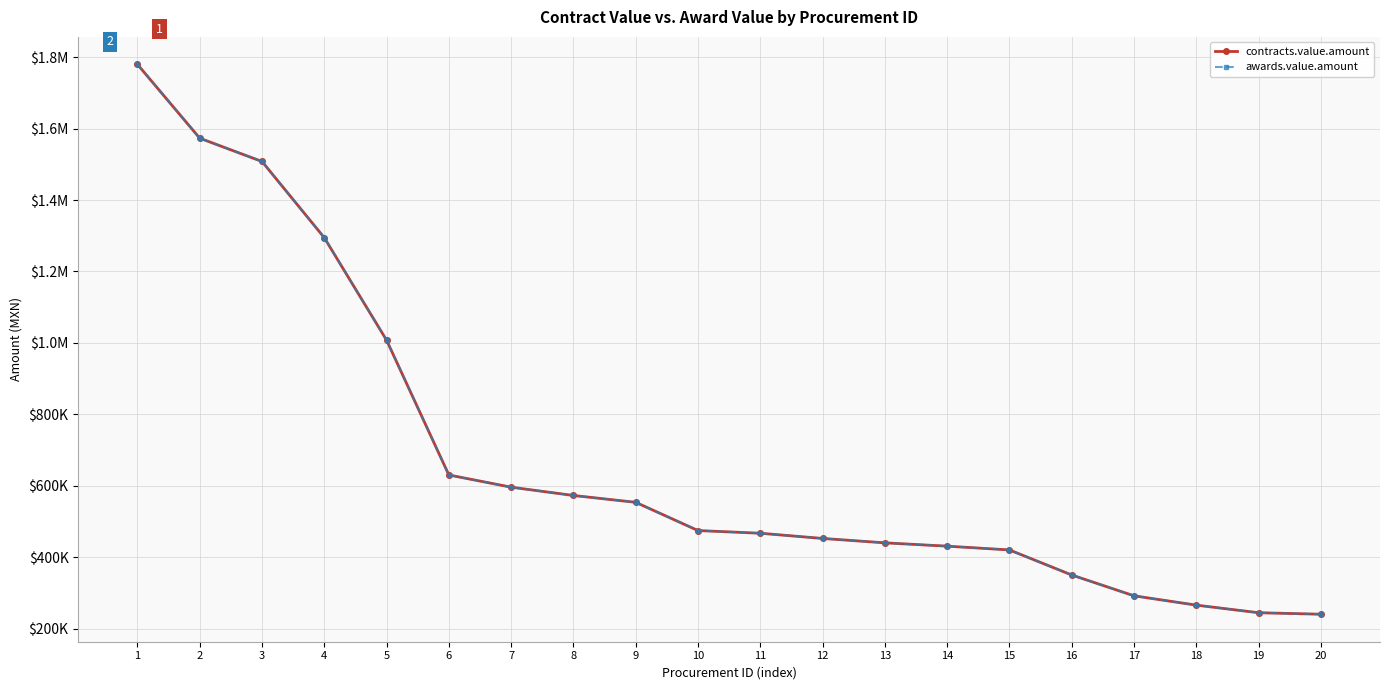

Rank the categories by awards.value.amount value from lowest to highest.

20, 19, 18, 17, 16, 15, 14, 13, 12, 11, 10, 9, 8, 7, 6, 5, 4, 3, 2, 1